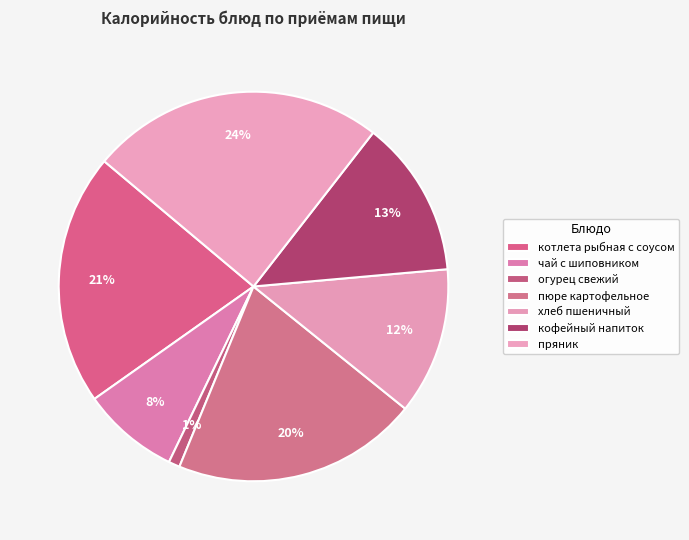

The пюре картофельное slice represents 20% of the pie. True or false?

True